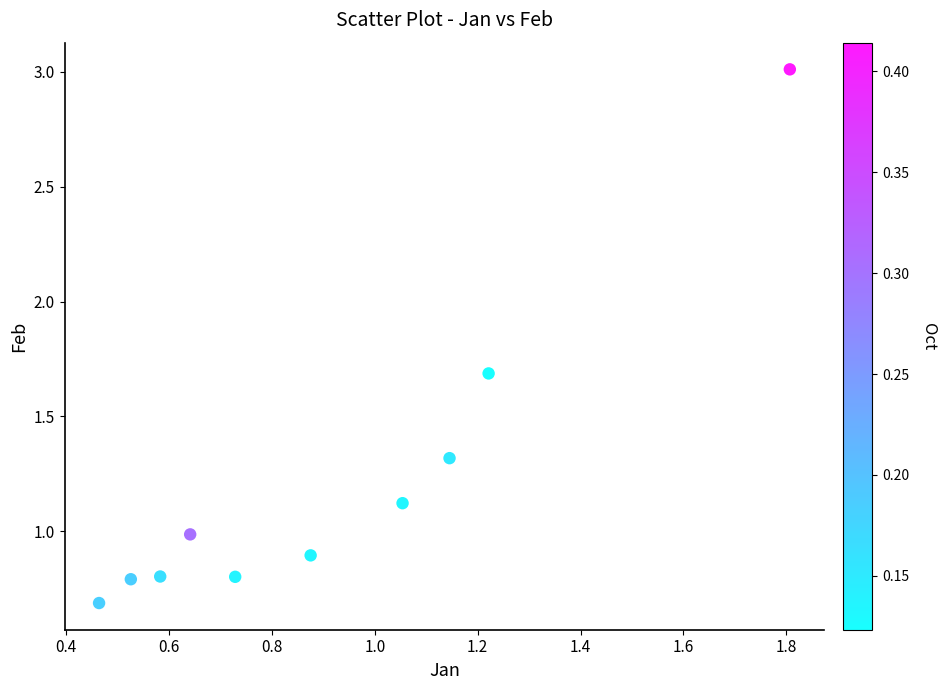

What is the range of Y values (max minus min)?

2.3